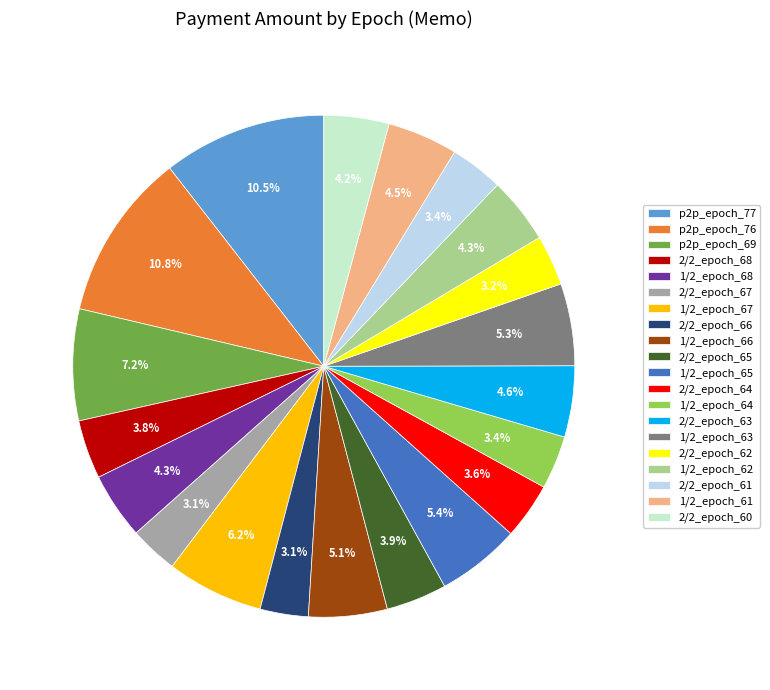

True or false: 2/2_epoch_68 accounts for 4% of the total.

True